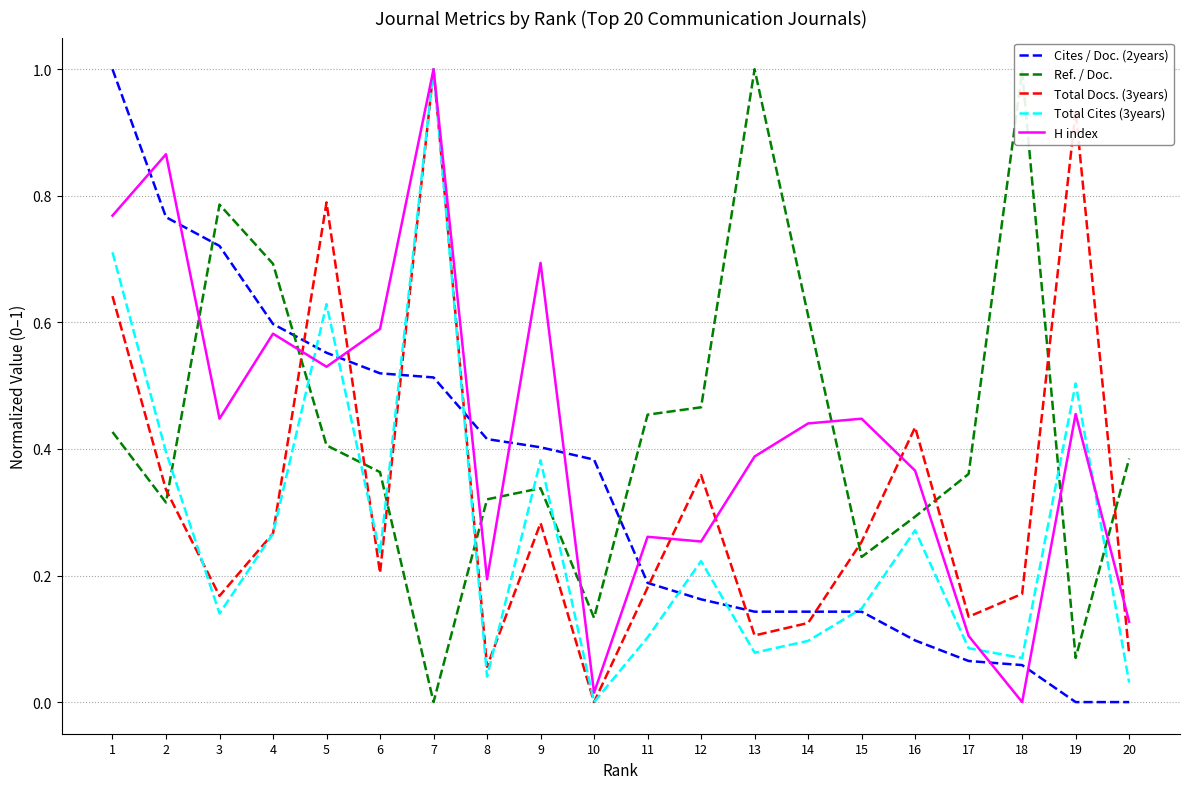

Where do Total Docs. (3years) and Cites / Doc. (2years) first cross each other?

4 and 5